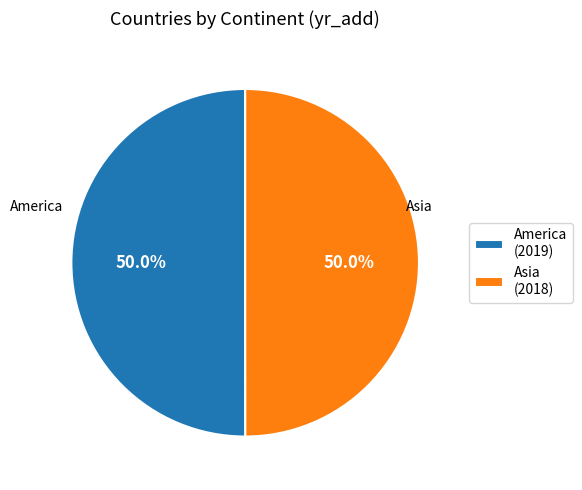

Combined, what portion of the pie is Asia (2018) and America (2019)?

100.0%